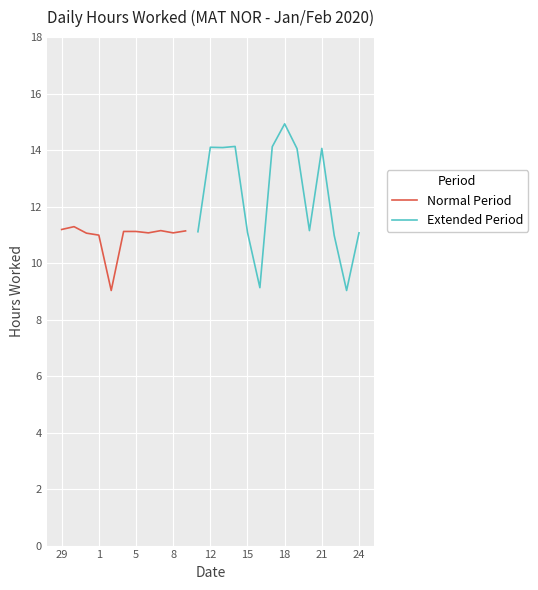

What is the minimum value for Normal Period?

9.0